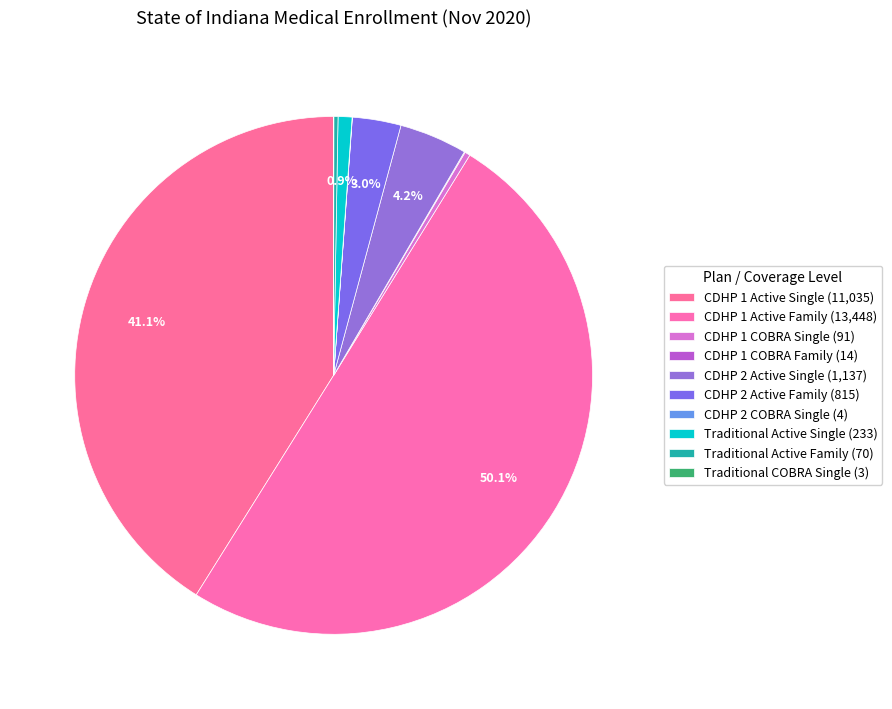

What is the change in value from CDHP 1 Active Family to CDHP 2 Active Single?

-12311